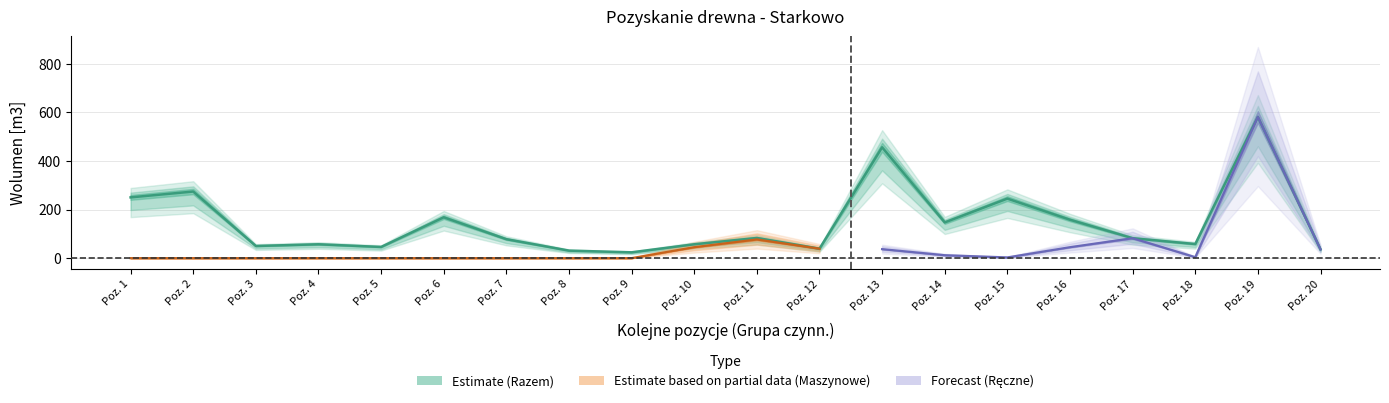

Which series has the largest total across all categories?

Razem